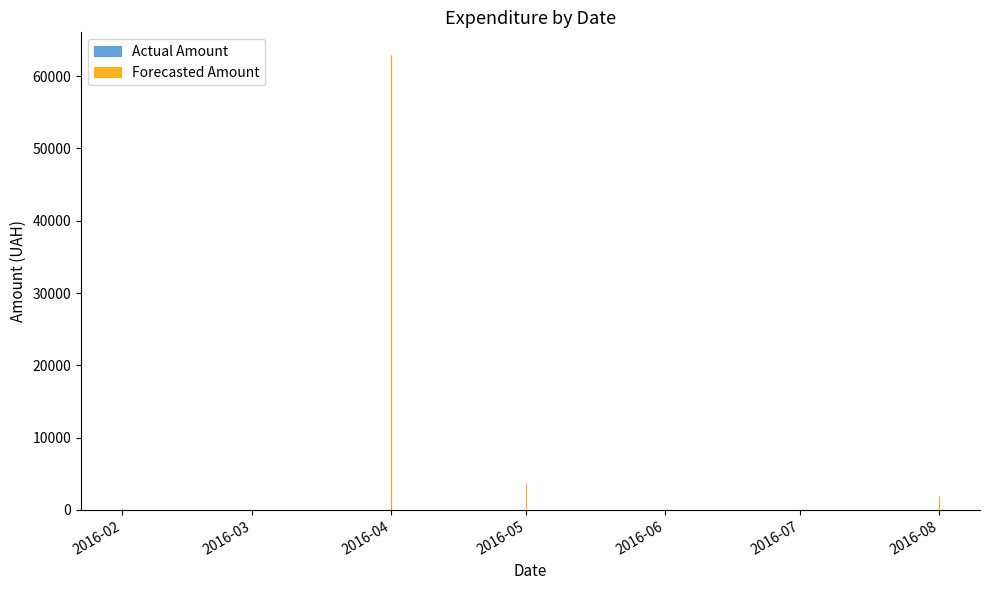

How many values are below 885?

20